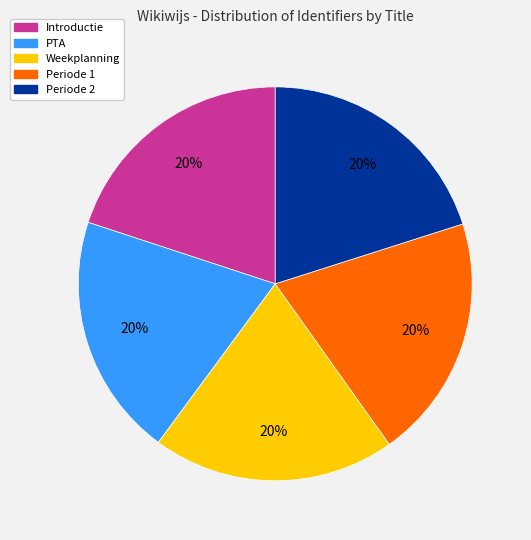

To the nearest percent, what is the combined percentage of Periode 2 and PTA?

40%